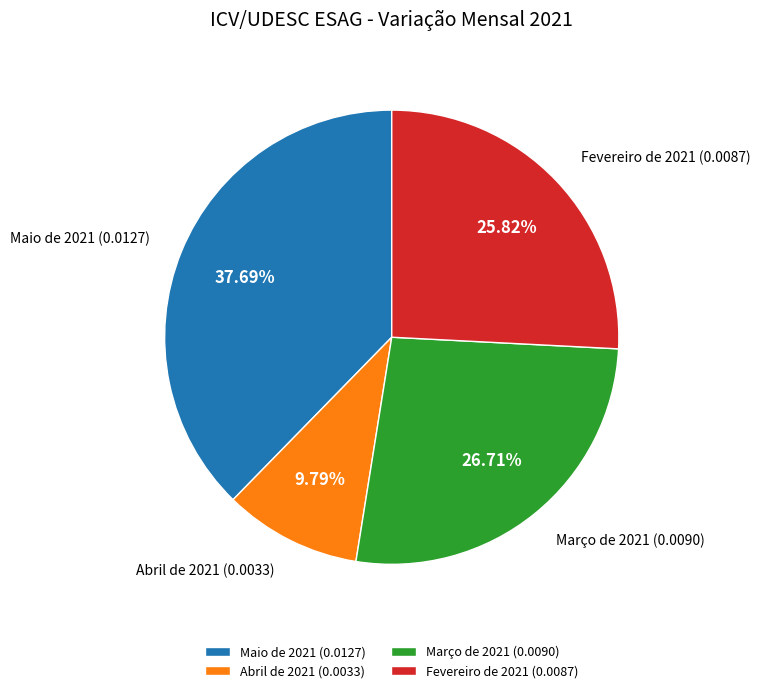

Which slice is the largest?

Maio de 2021